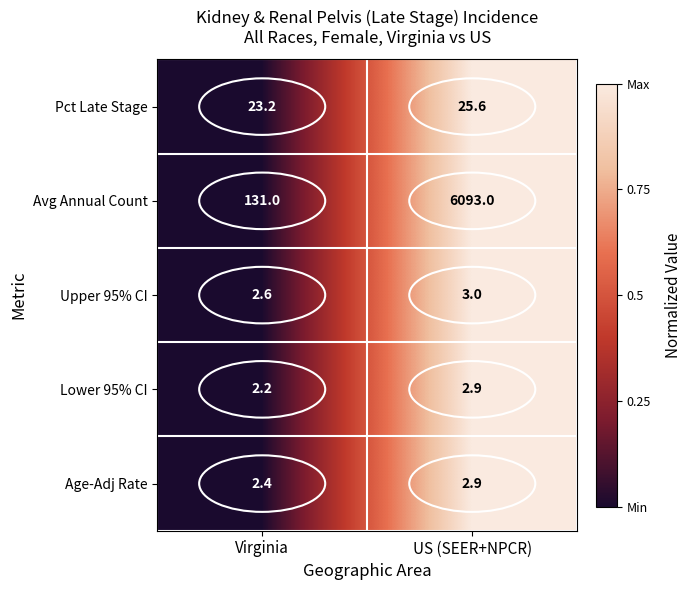

What value does the Age-Adj Rate series have at US (SEER+NPCR)?

2.9